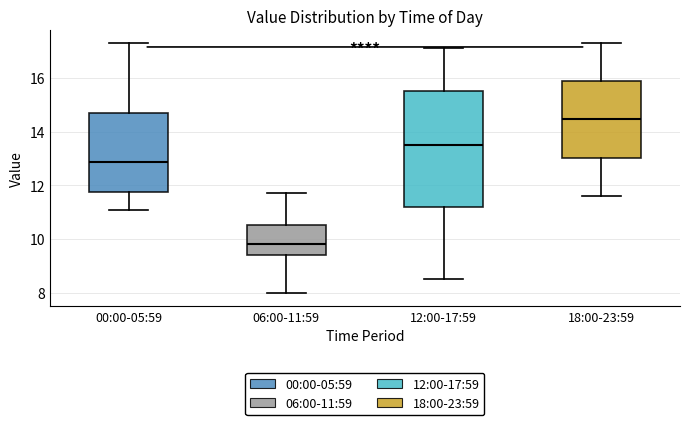

Reading left to right, read every box against the y-axis: the position of its median line, the range the box covers, and the ends of its whiskers. The values are not printed on the chart, so give them approximately, as read against the axis.

00:00-05:59: median 12.8, box 11.8 to 14.6, whiskers 11.0 to 17.4
06:00-11:59: median 9.8, box 9.4 to 10.6, whiskers 8.0 to 11.8
12:00-17:59: median 13.6, box 11.2 to 15.6, whiskers 8.6 to 17.2
18:00-23:59: median 14.4, box 13.0 to 15.8, whiskers 11.6 to 17.4